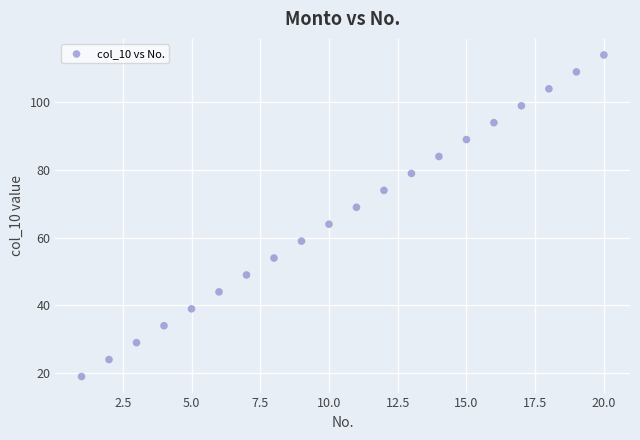

What is the range of X values (max minus min)?

19